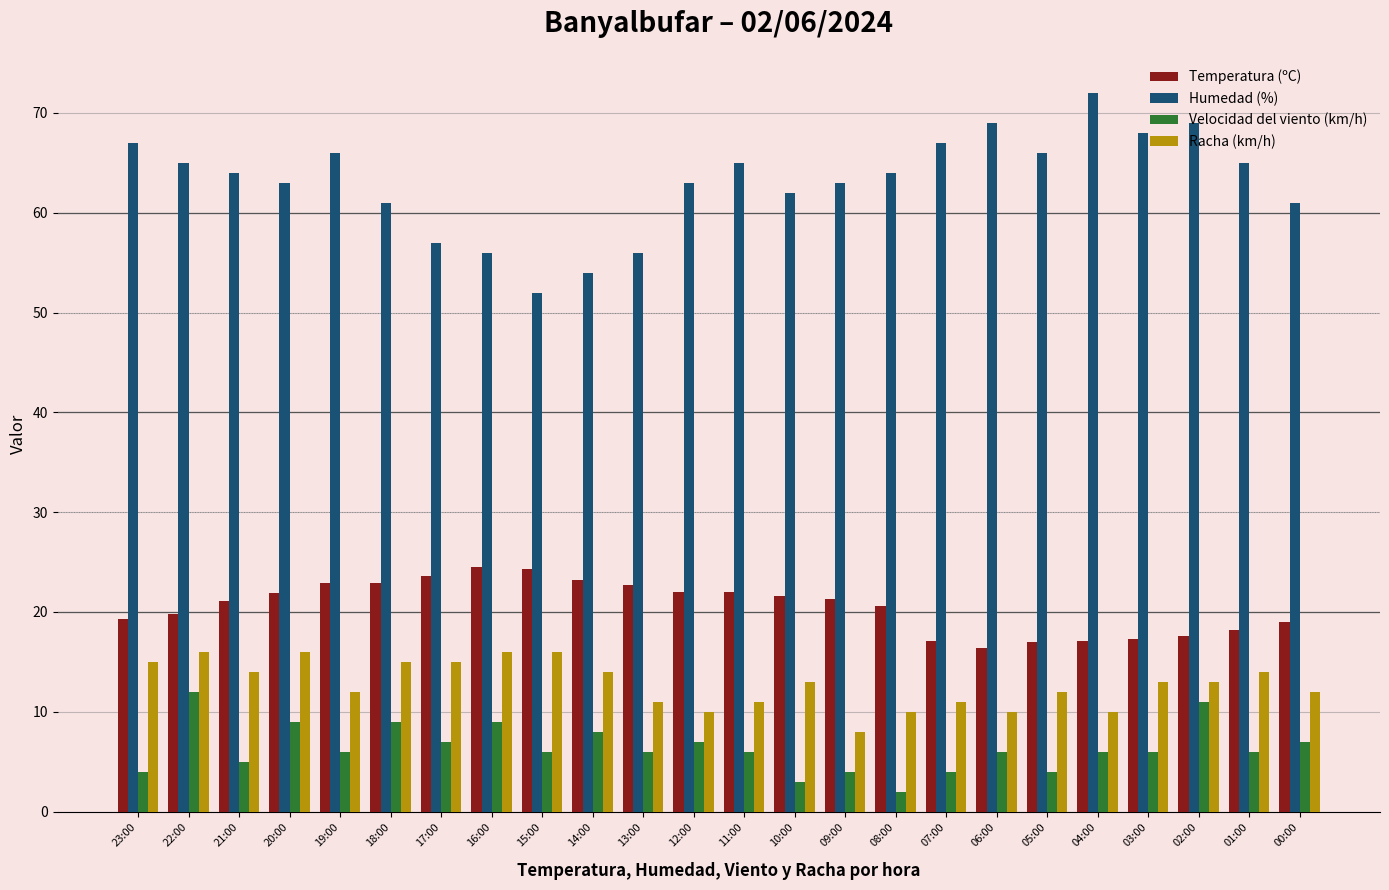

How many series are shown in this chart?

4